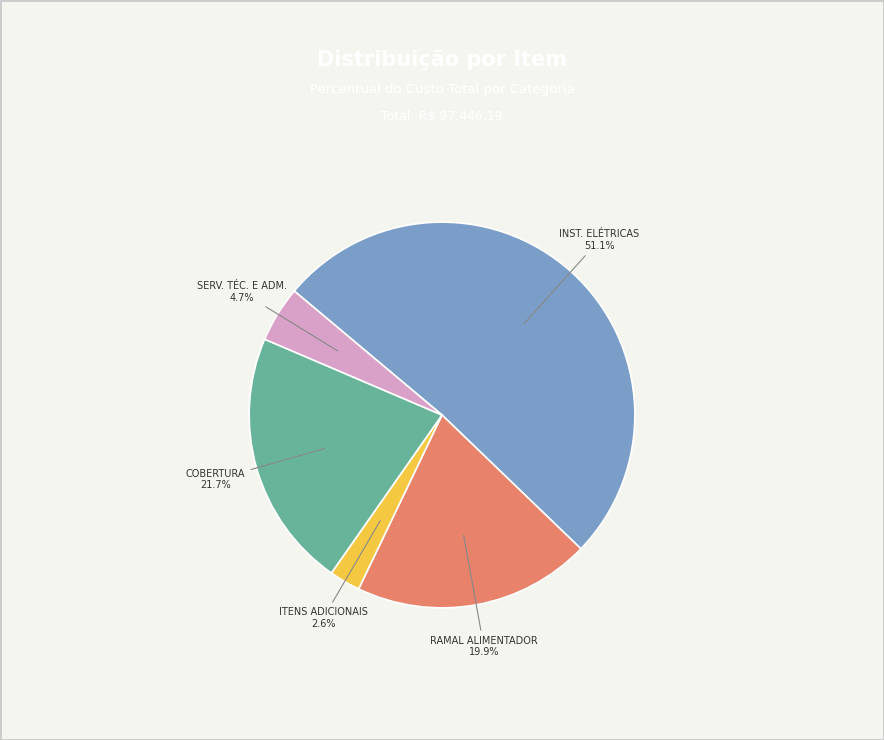

Is there any slice that represents more than half of the pie?

Yes